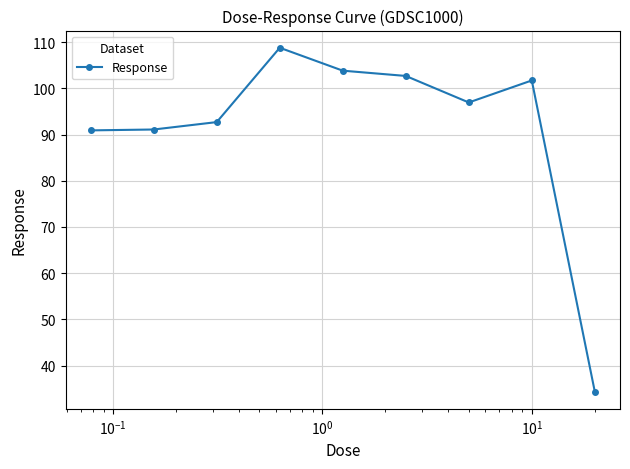

What is the greatest value displayed?

108.8